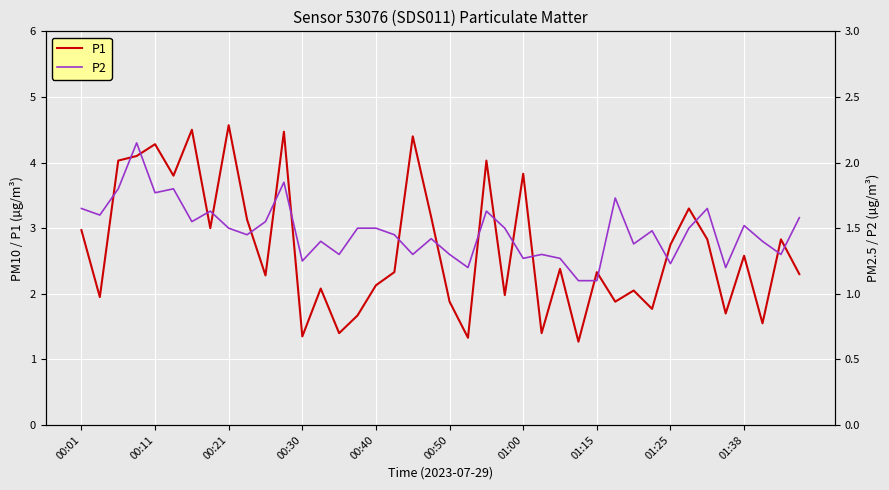

True or false: P1 has a value of 4.9 at 01:25.

False